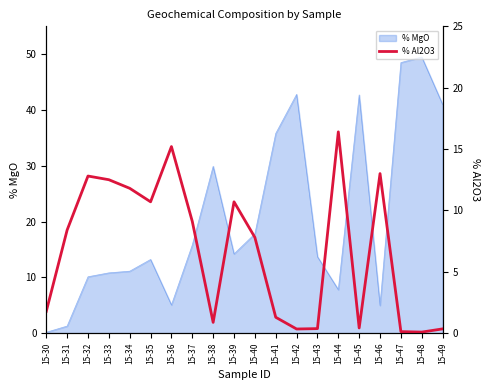

Where is the data nearest to the value 8?

15-40